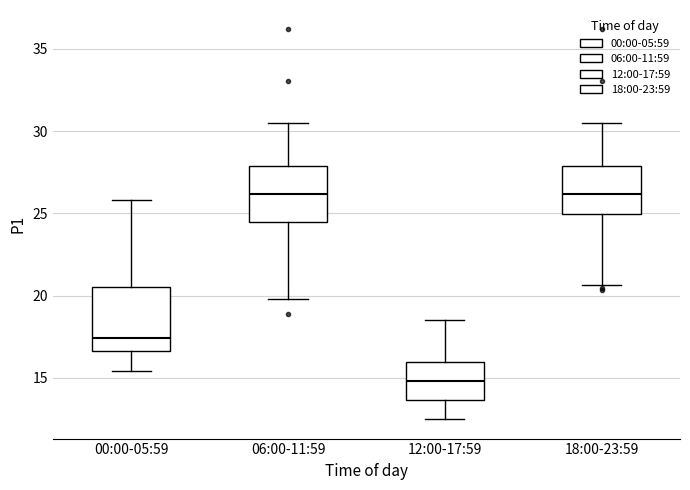

Reading left to right, transcribe this box plot: for each box, give where its median line is, the range the box spans, and where its two whiskers end, as read against the y-axis. The values are not printed on the chart, so give them approximately, as read against the axis.

00:00-05:59: median 17.5, box 16.5 to 20.5, whiskers 15.5 to 26.0
06:00-11:59: median 26.0, box 24.5 to 28.0, whiskers 20.0 to 30.5
12:00-17:59: median 15.0, box 13.5 to 16.0, whiskers 12.5 to 18.5
18:00-23:59: median 26.0, box 25.0 to 28.0, whiskers 20.5 to 30.5